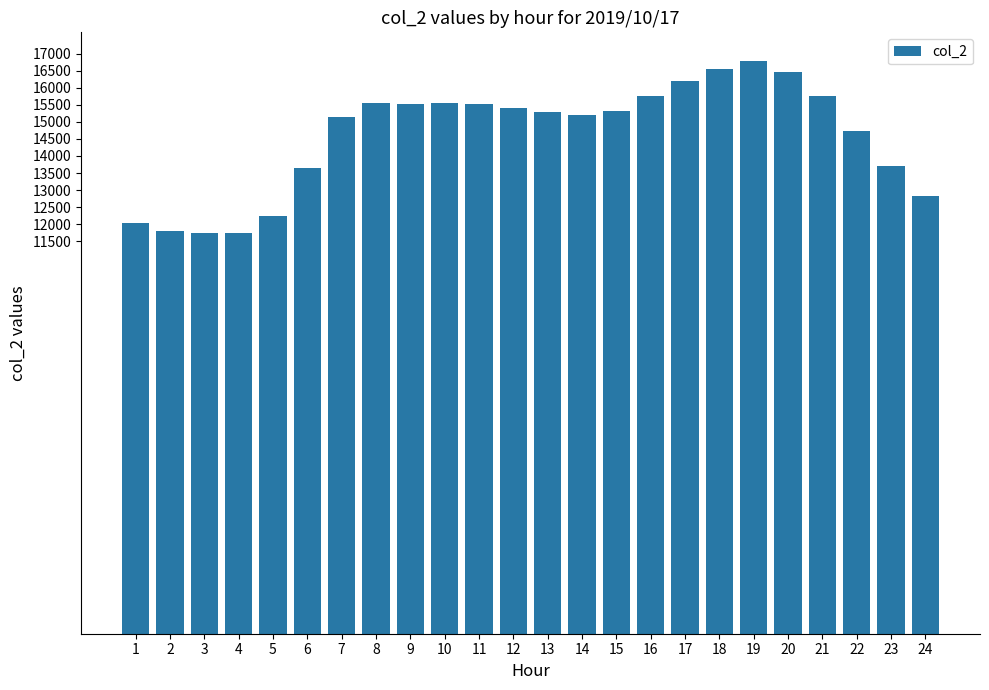

Between 12 and 23, which is larger?

12